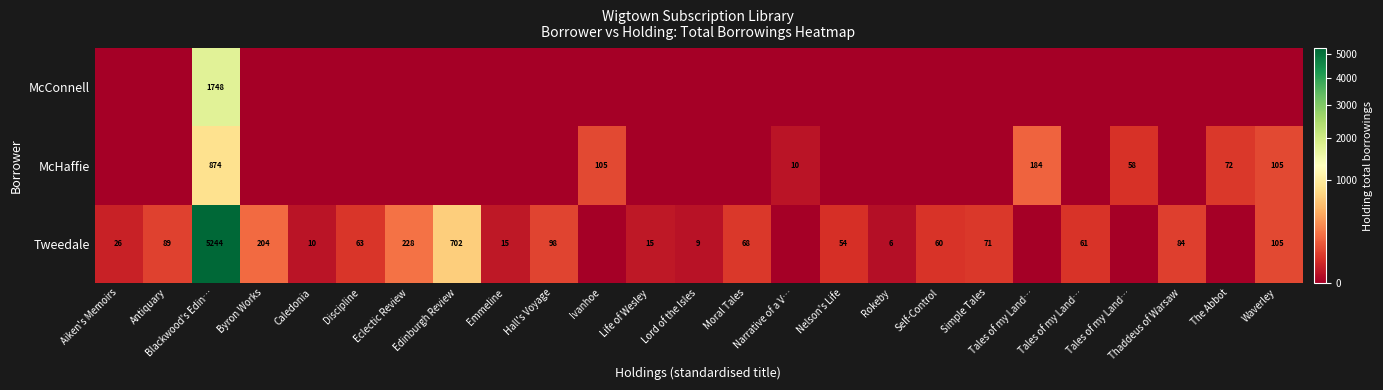

The McConnell series shows -1046 at The Abbot. True or false?

False